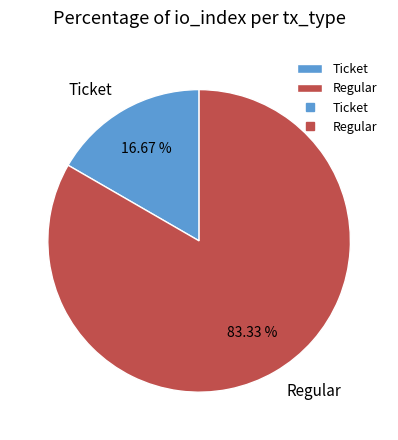

Combined, do Ticket and Regular account for over 50%?

Yes